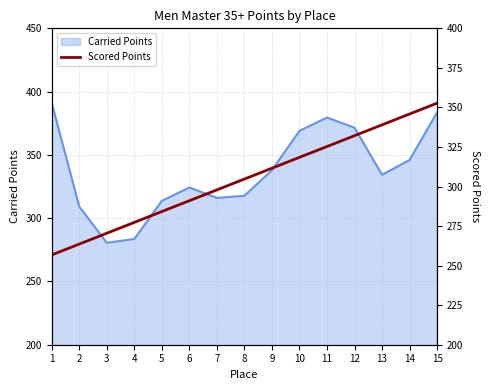

True or false: Carried Points has a value of 334.3 at 13.

True